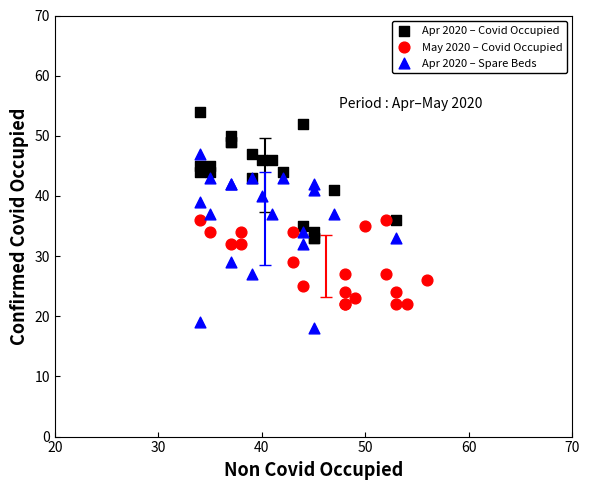

Which series reaches the maximum Y coordinate?

Apr 2020 – Covid Occupied